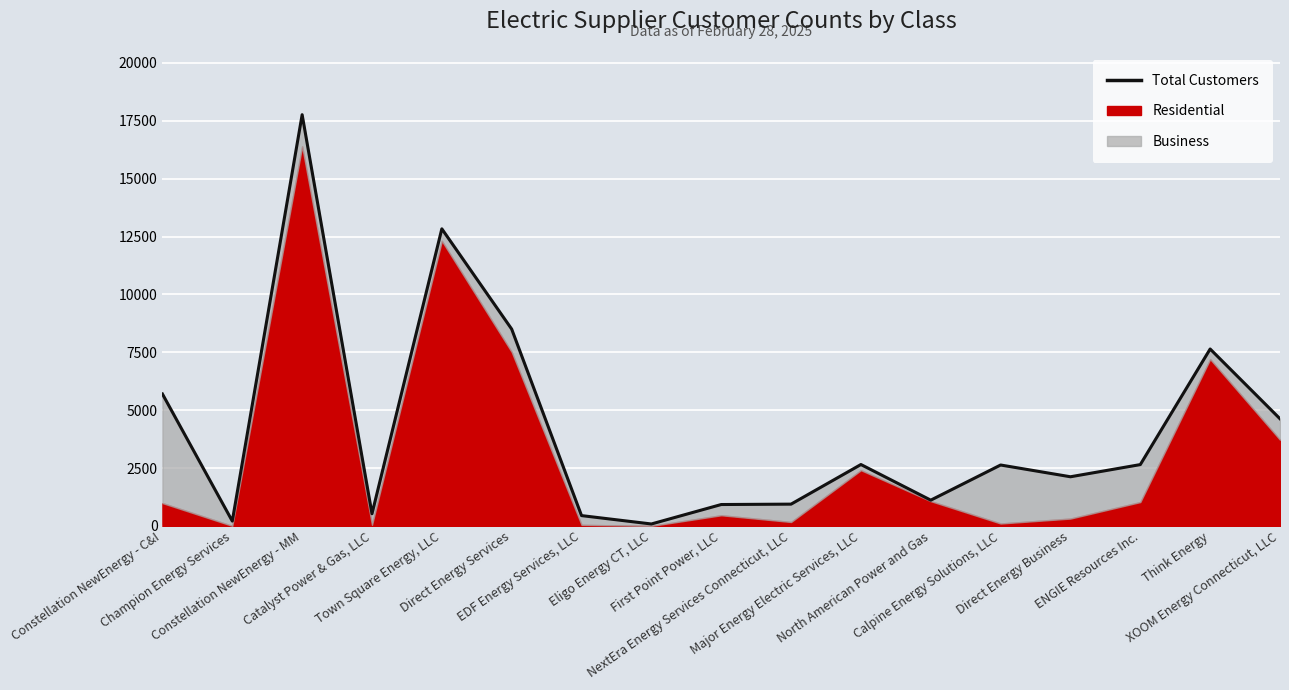

Rank the categories by value from highest to lowest.

Constellation NewEnergy - MM, Town Square Energy, LLC, Direct Energy Services, Think Energy, Constellation NewEnergy - C&I, XOOM Energy Connecticut, LLC, Major Energy Electric Services, LLC, ENGIE Resources Inc., Calpine Energy Solutions, LLC, Direct Energy Business, North American Power and Gas, NextEra Energy Services Connecticut, LLC, First Point Power, LLC, Catalyst Power & Gas, LLC, EDF Energy Services, LLC, Champion Energy Services, Eligo Energy CT, LLC